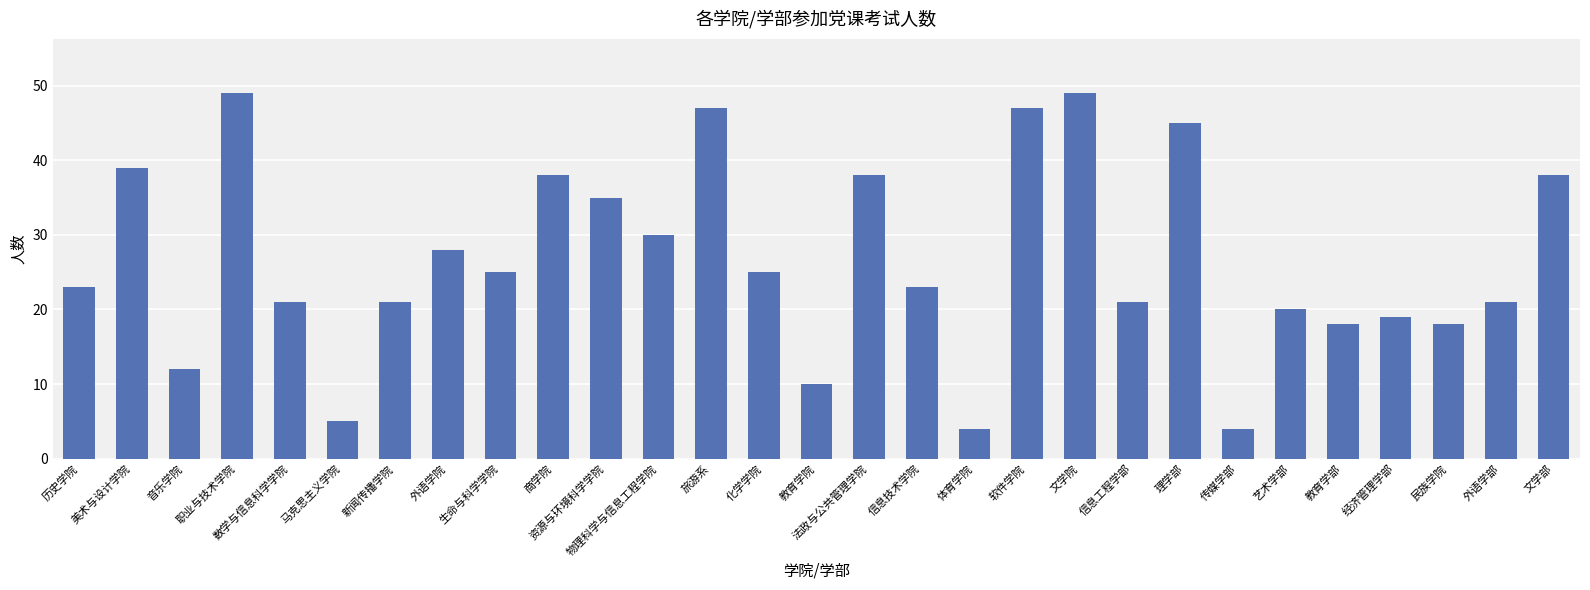

Approximately how many times larger is the value at 新闻传播学院 compared to 理学部?

0.5